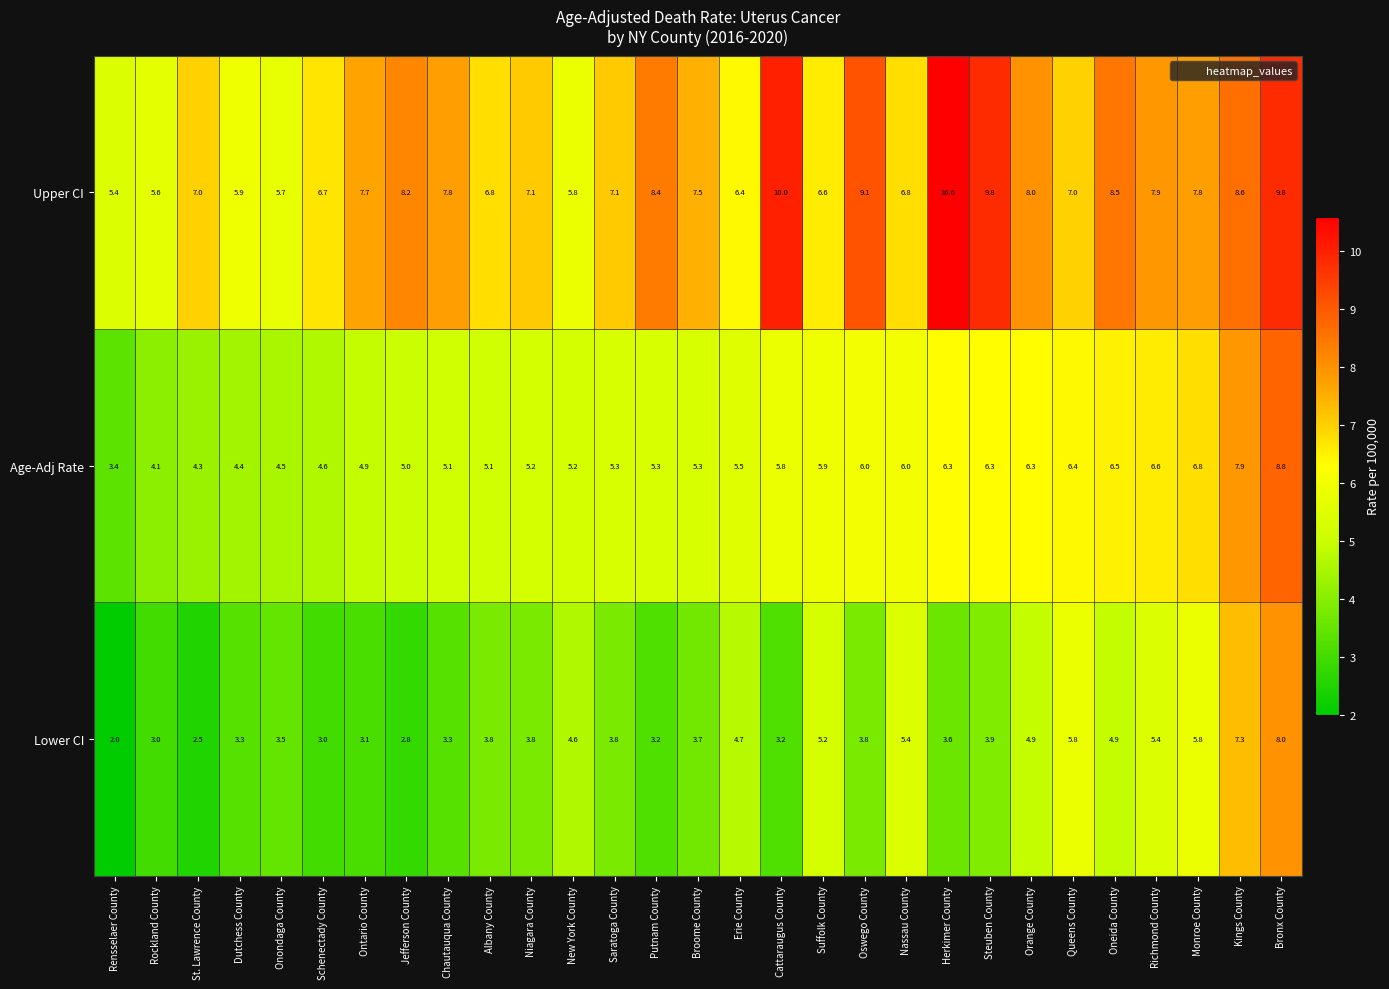

Rank the series at Kings County from highest to lowest value.

Upper CI, Age-Adj Rate, Lower CI